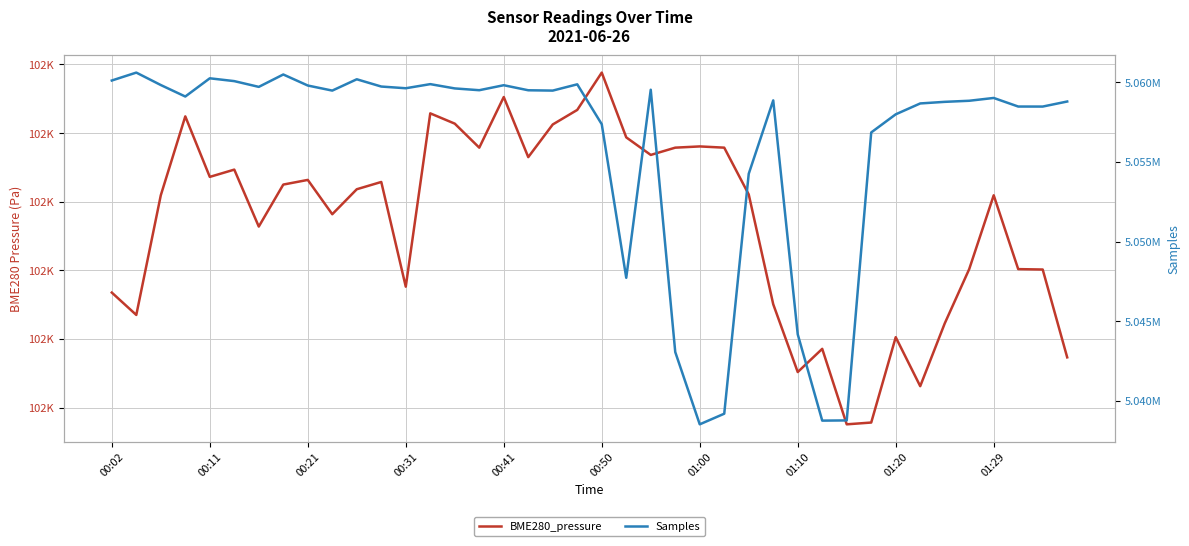

At how many categories does at least one series exceed 339893?

40